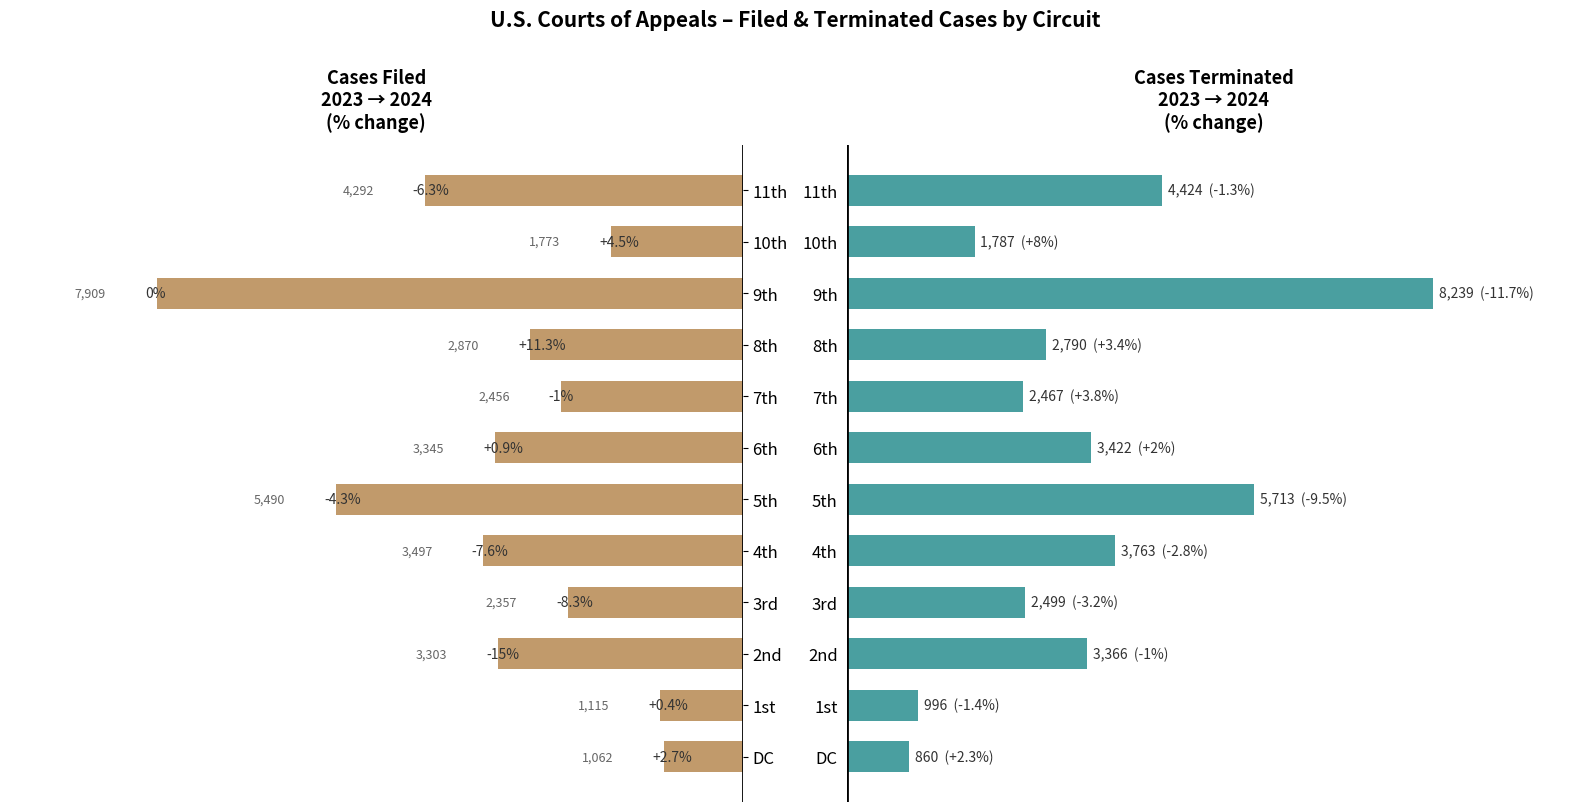

How many distinct data groups are displayed?

2